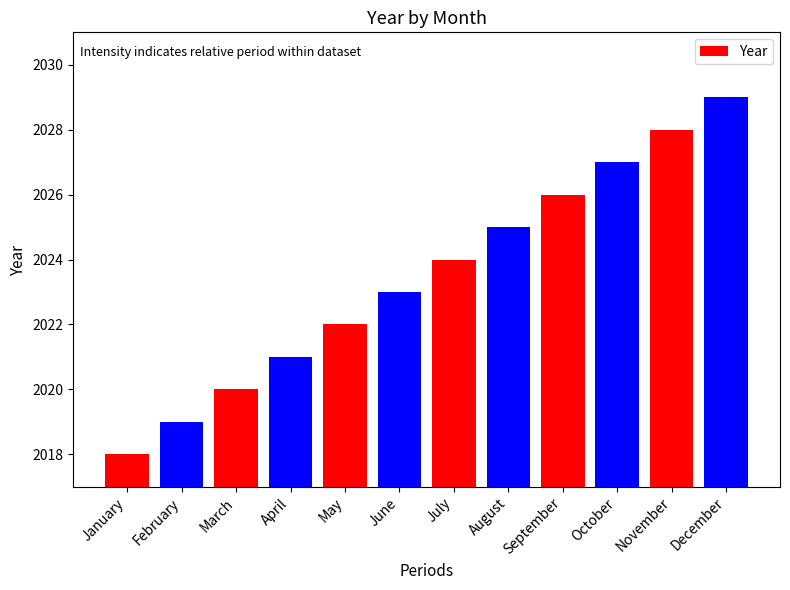

True or false: the data shows 2020 at March.

True